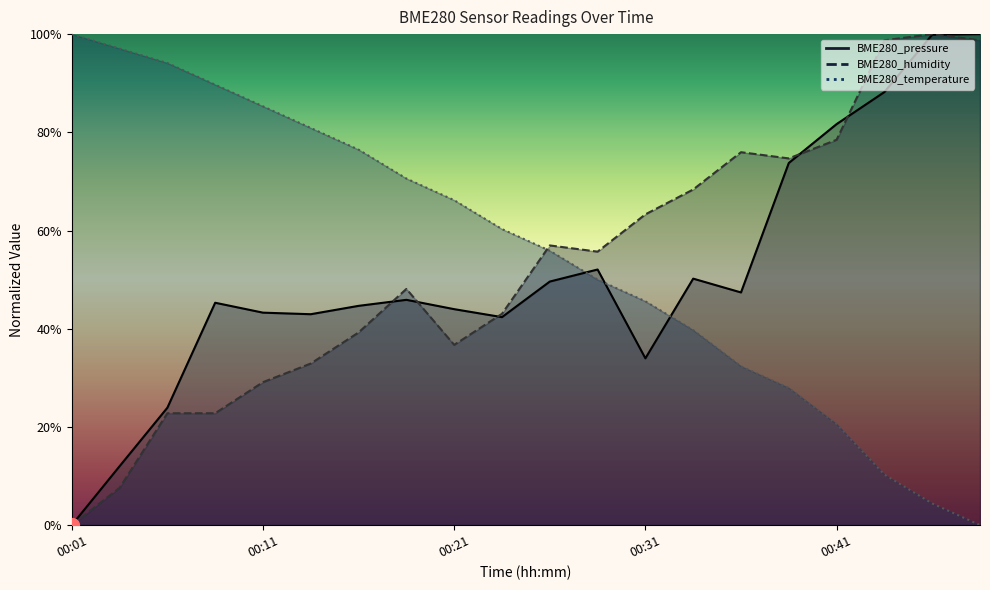

How many interior local valleys does the BME280_humidity series have?

3